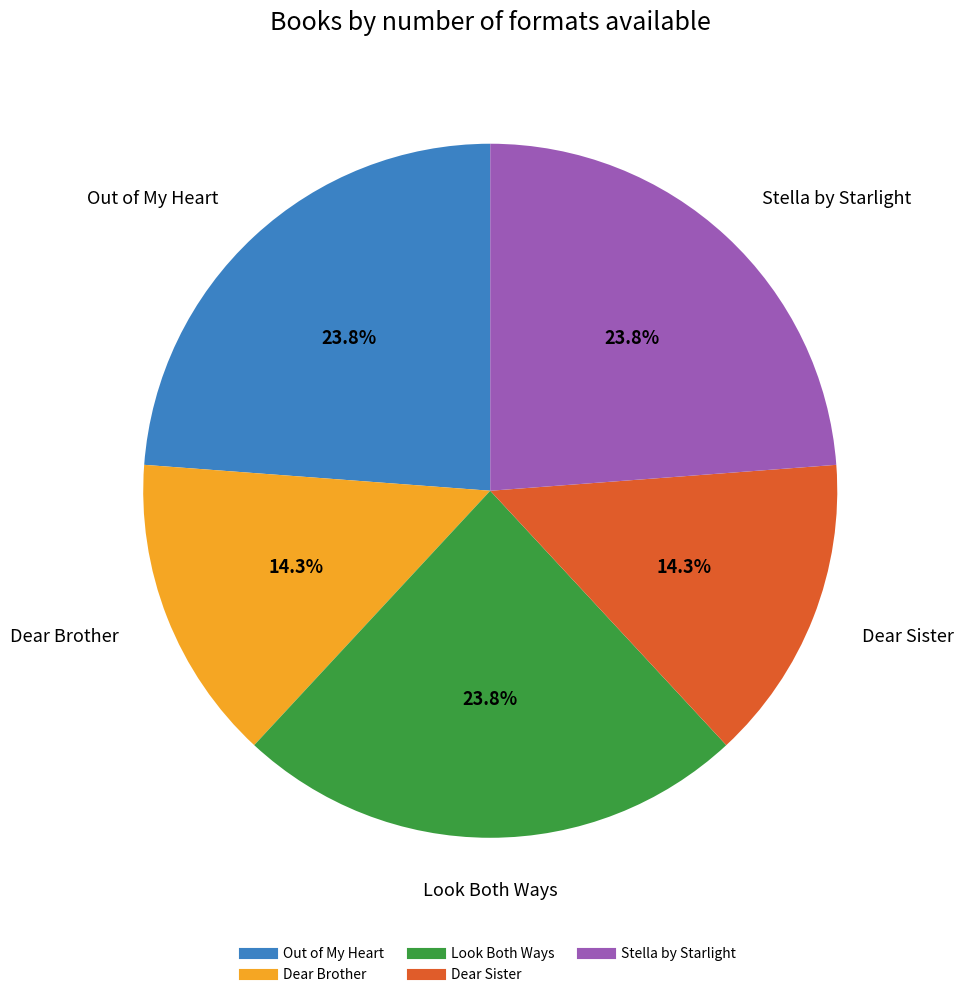

What is the ratio of the value at Out of My Heart to the value at Stella by Starlight?

1.0